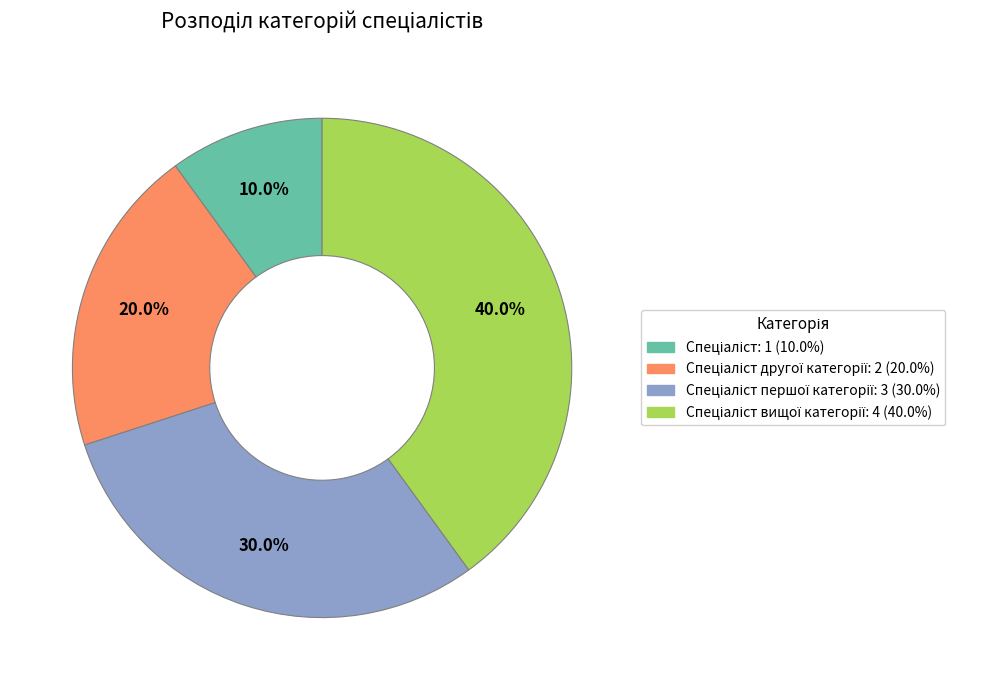

Is there a majority slice in this chart?

No